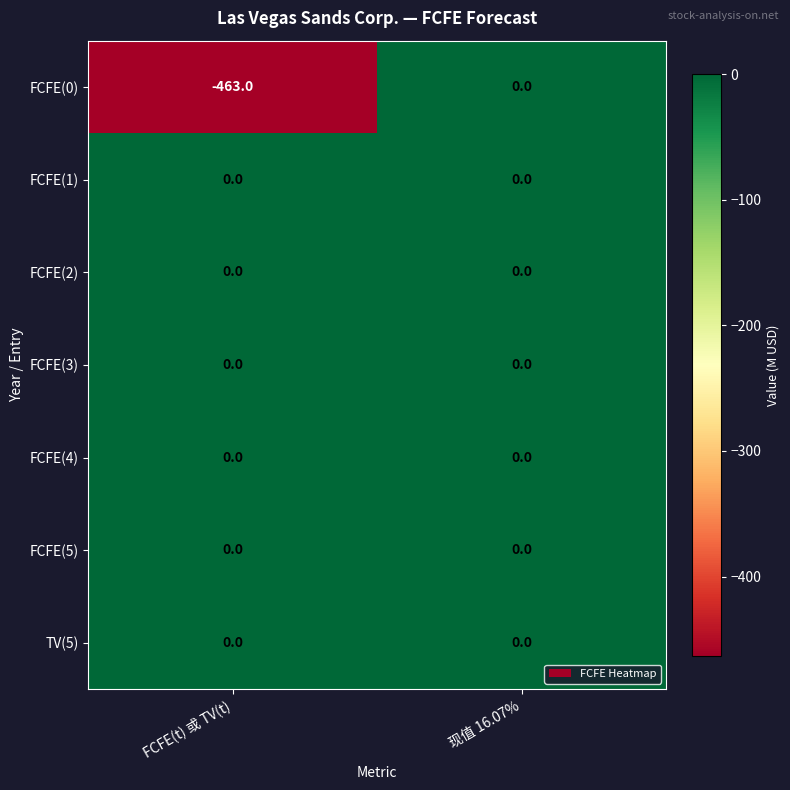

Reading left to right, list all the values displayed in this chart.

FCFE(0): -463	0
FCFE(1): 0	0
FCFE(2): 0	0
FCFE(3): 0	0
FCFE(4): 0	0
FCFE(5): 0	0
TV(5): 0	0